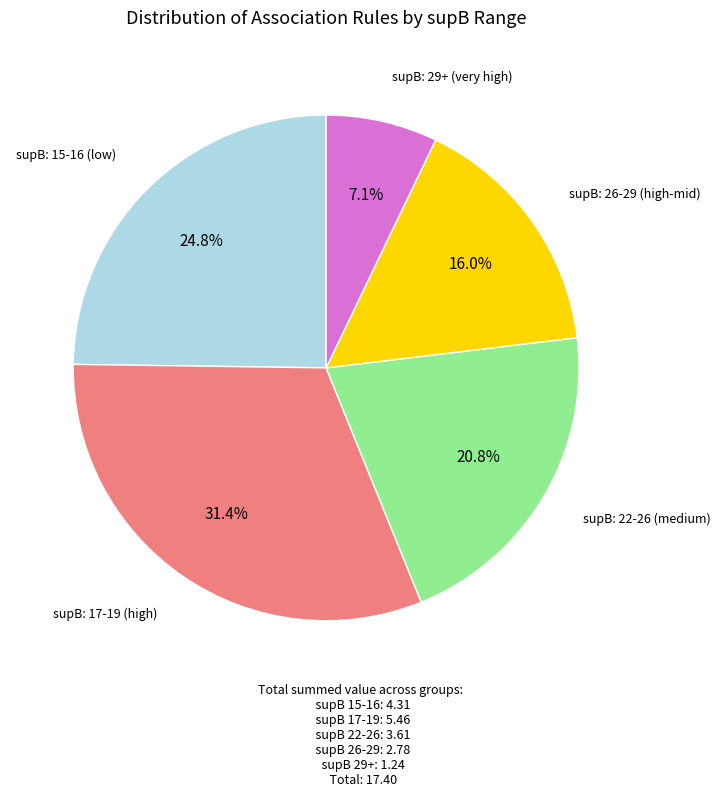

Is there any slice that represents more than half of the pie?

No